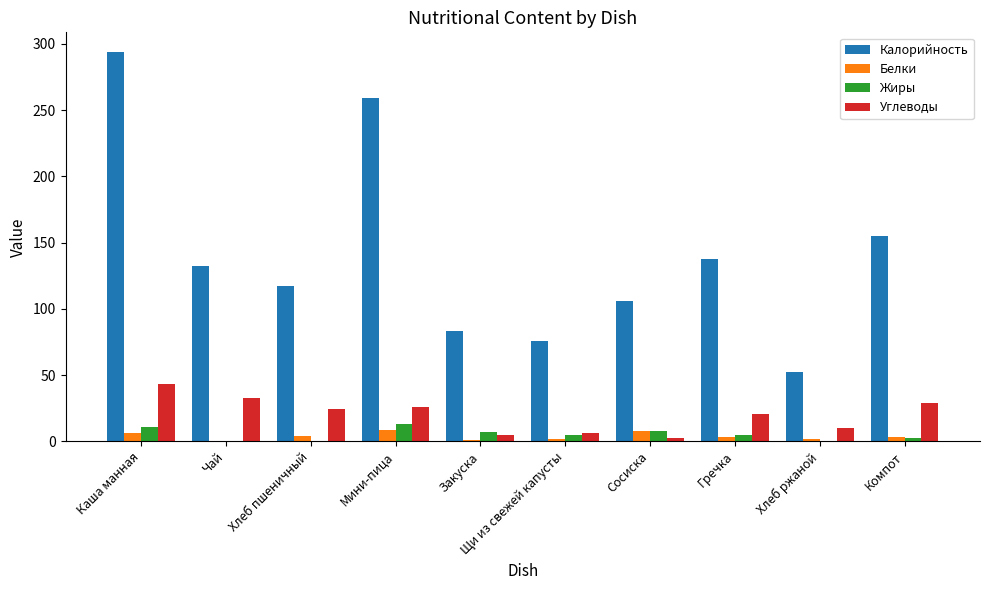

At which category is the sum across all series the highest?

Каша манная